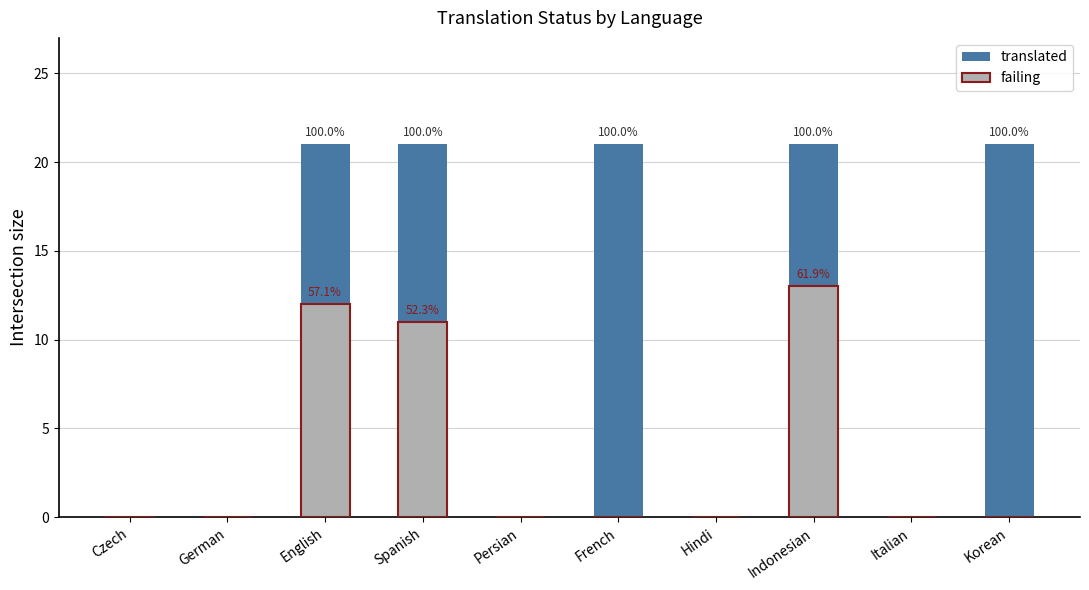

What is the label of the 7th bar from the left?

Hindi